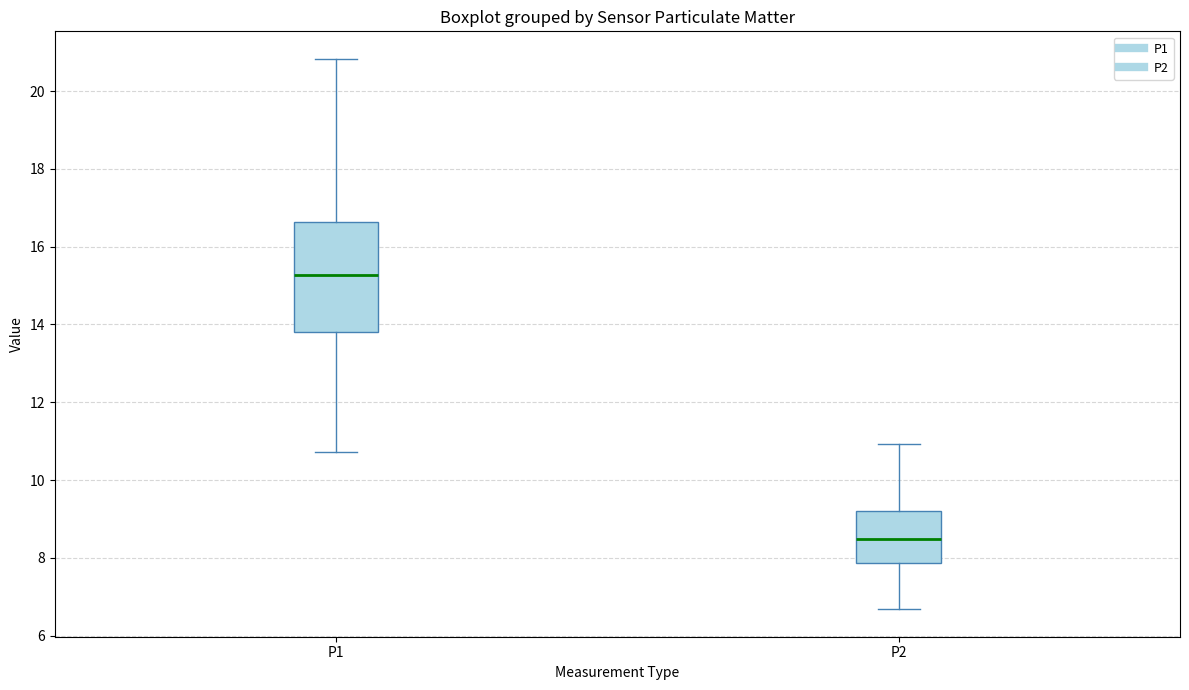

Where does the lower whisker of the box for P2 end on the y-axis? The values are not printed on the chart, so give them approximately, as read against the axis.

6.6